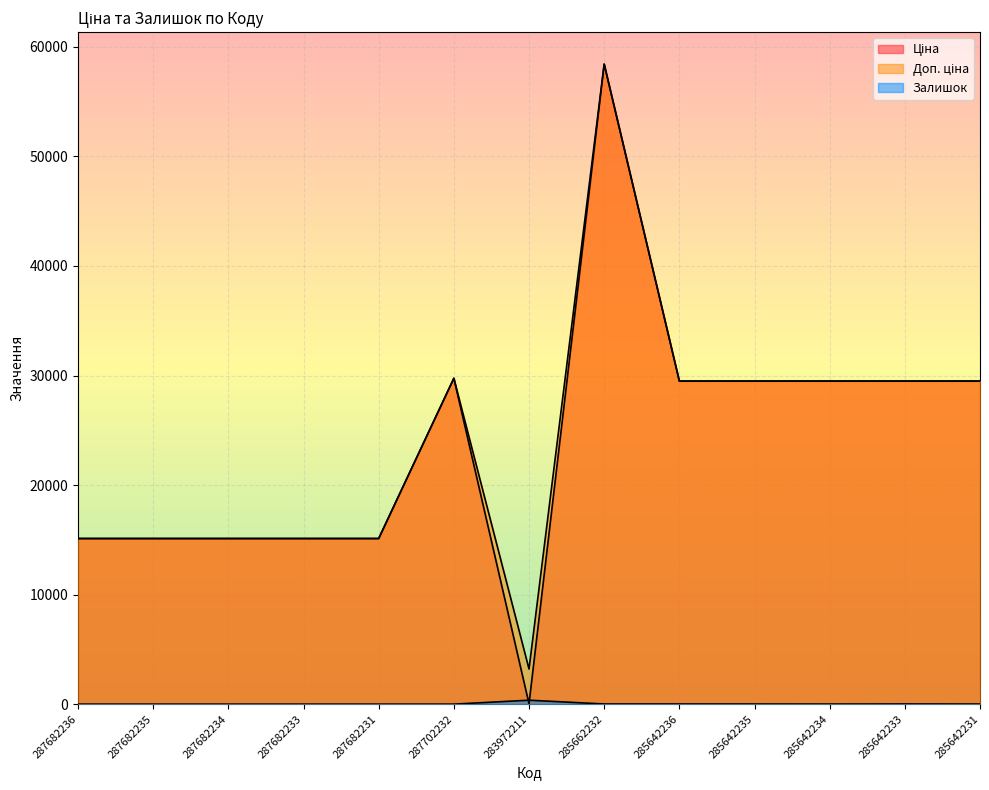

Which has a higher value, 285642234 or 283972211?

285642234